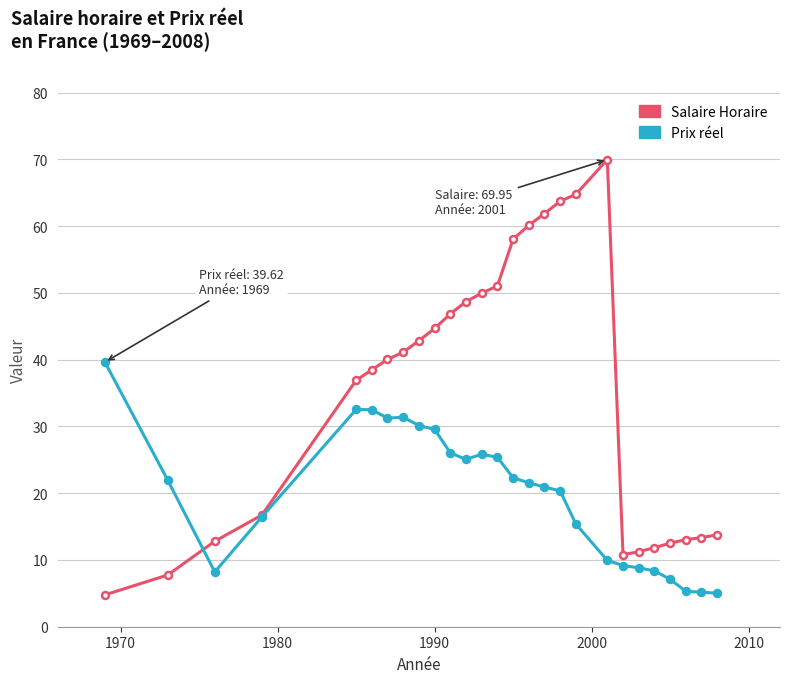

Which series has the widest spread of values?

Salaire Horaire